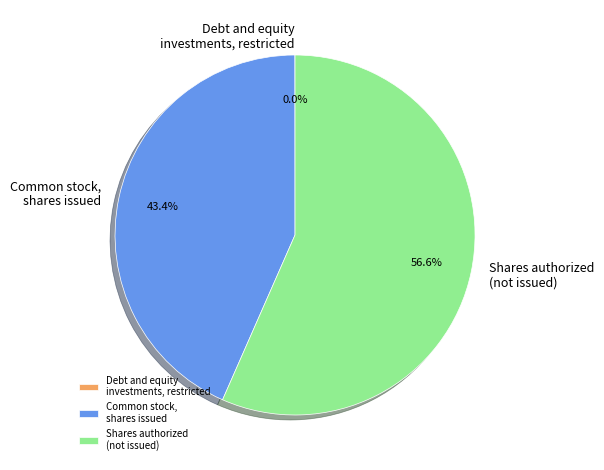

What is the largest slice in the pie chart?

Shares authorized (not issued)